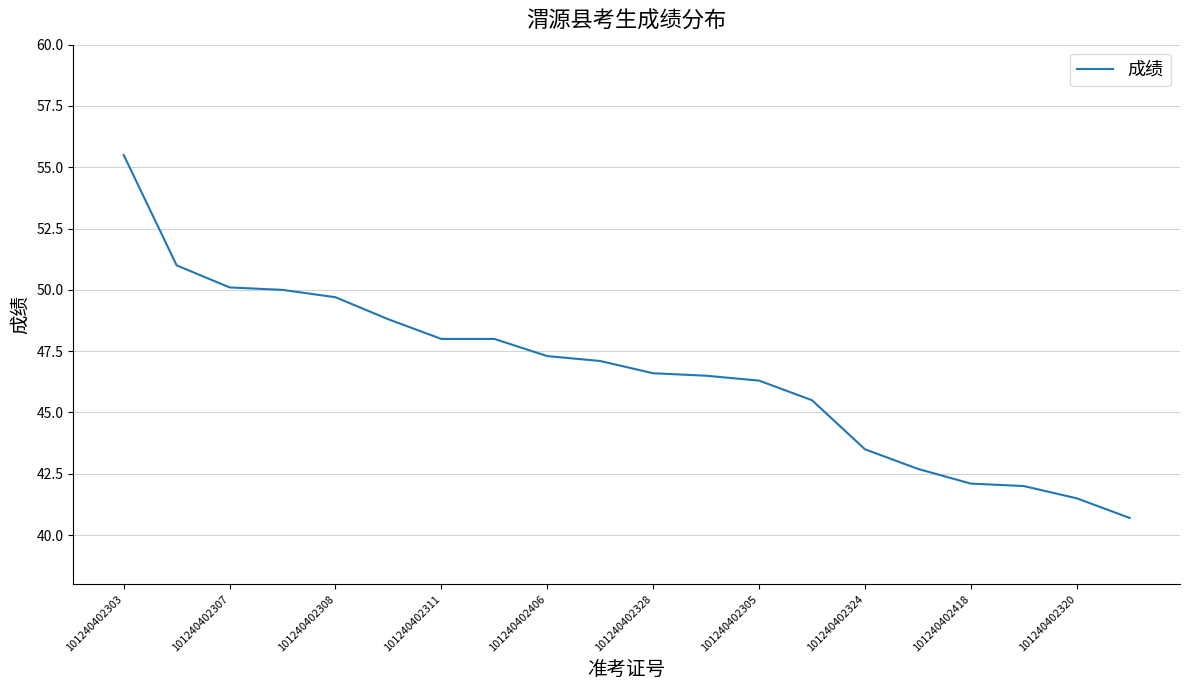

What is the maximum value shown in the chart?

55.5